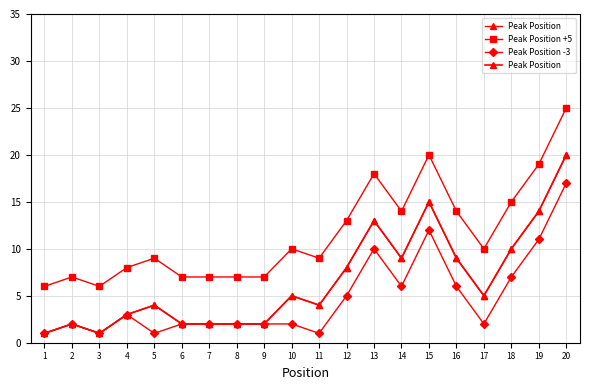

True or false: Peak Position -3 has a value of 1 at 3.

True